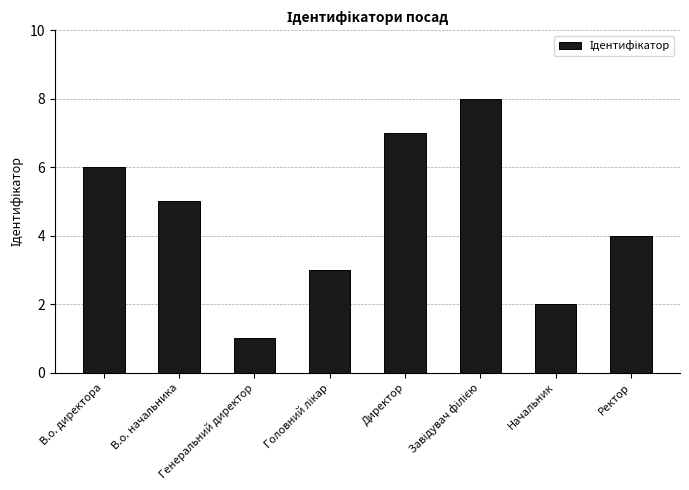

What is the sum of all values?

36